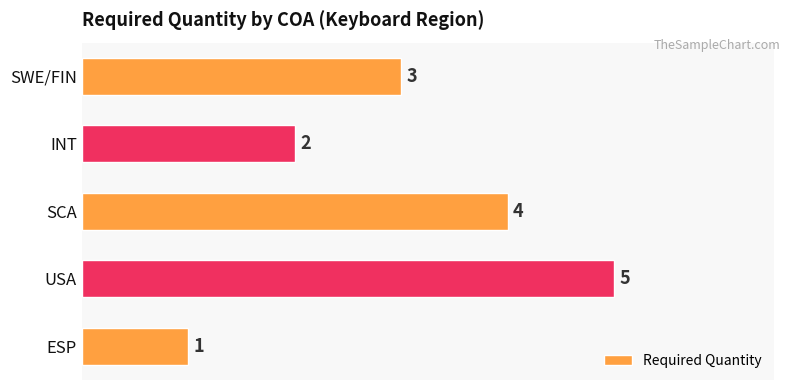

Rank the categories by value from lowest to highest.

ESP, INT, SWE/FIN, SCA, USA